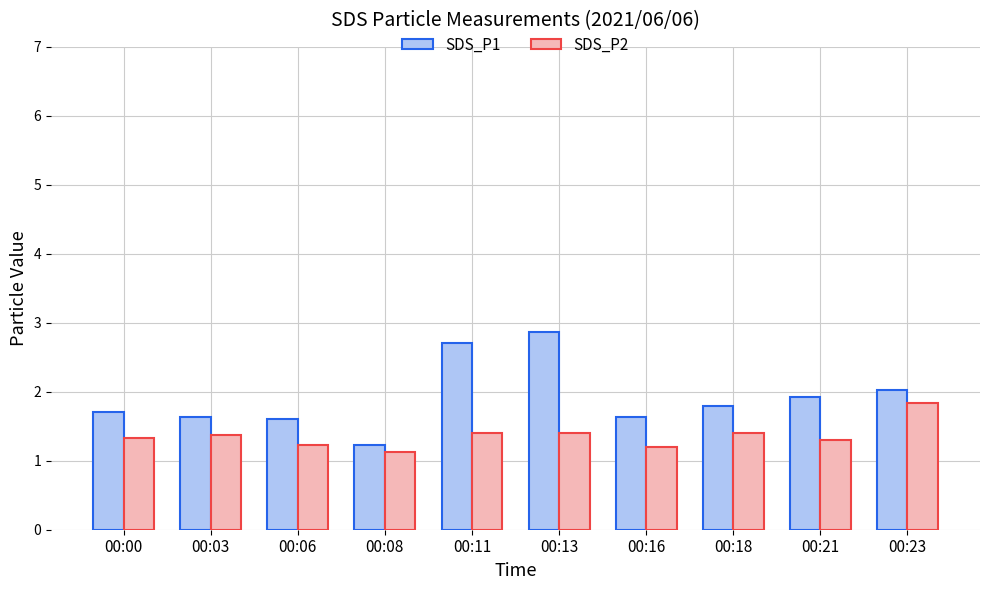

Which series changed the most between 00:08 and 00:23?

SDS_P1